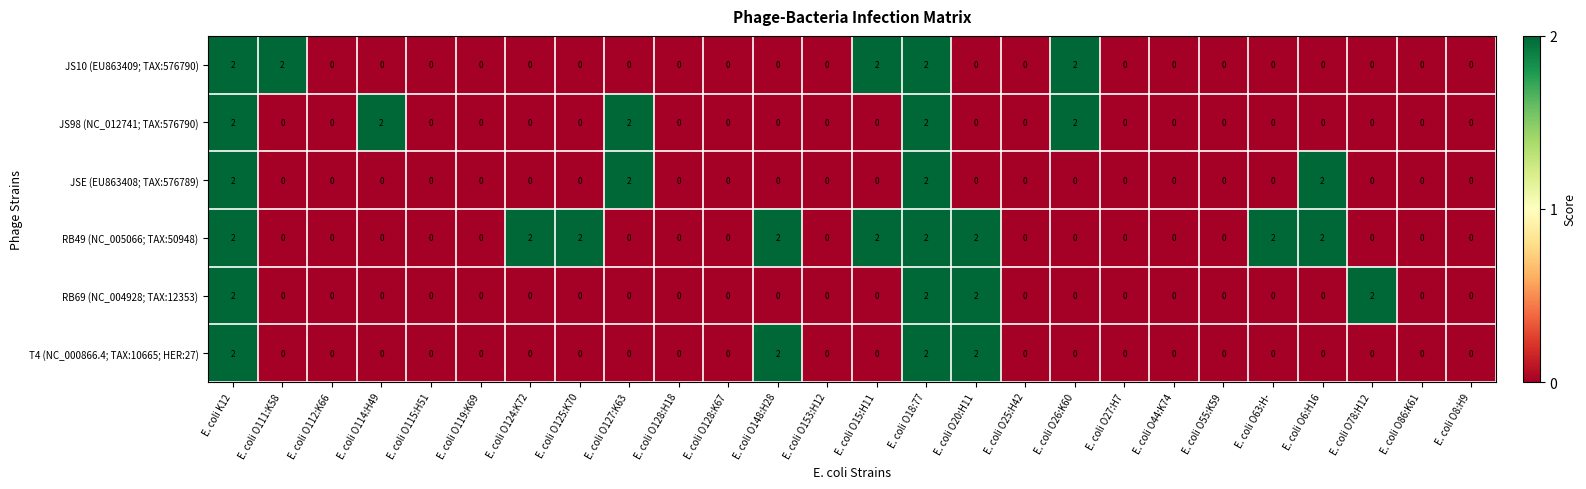

Count the JS98 (NC_012741; TAX:576790) values in the range 0 to 1.

21